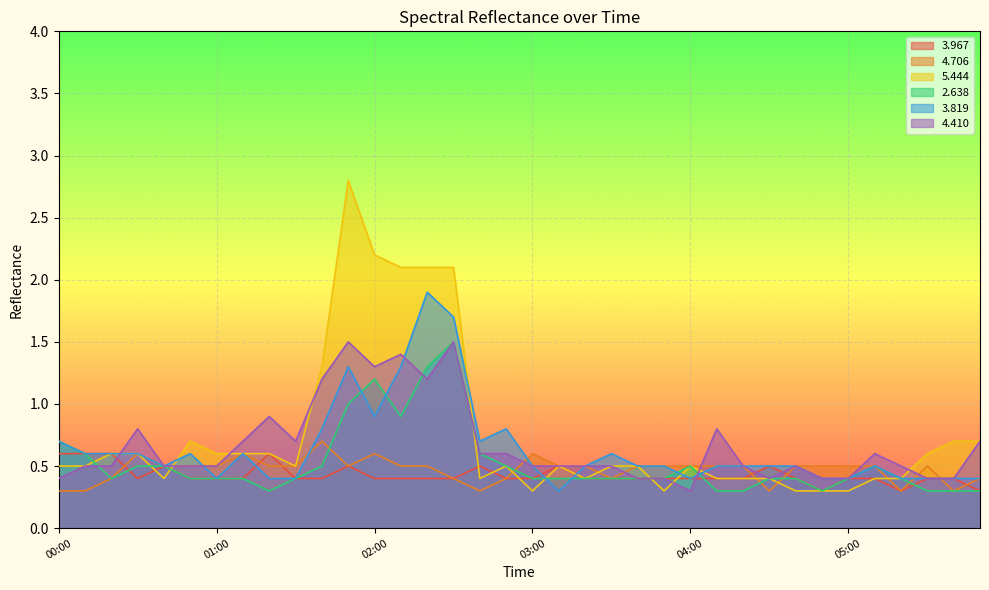

Is the value of   3.819 at 04:00 greater than the value of   4.706 at 03:00?

No